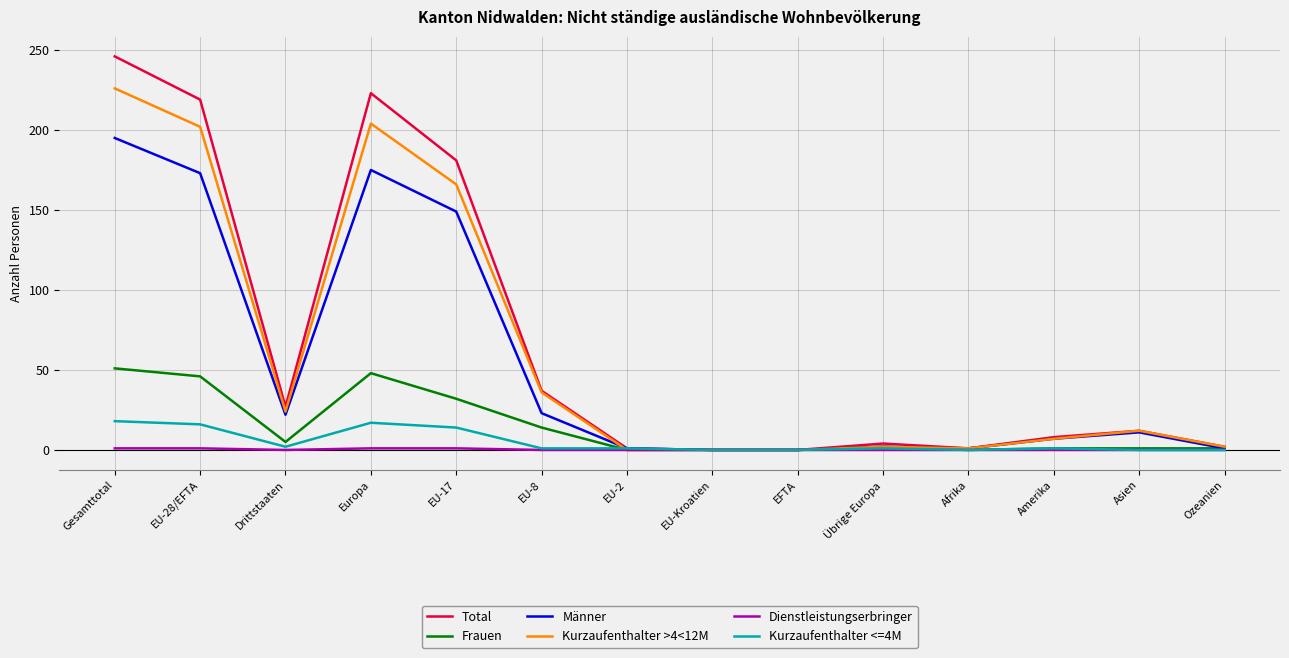

Which series changed the most between Gesamttotal and EU-2?

Total